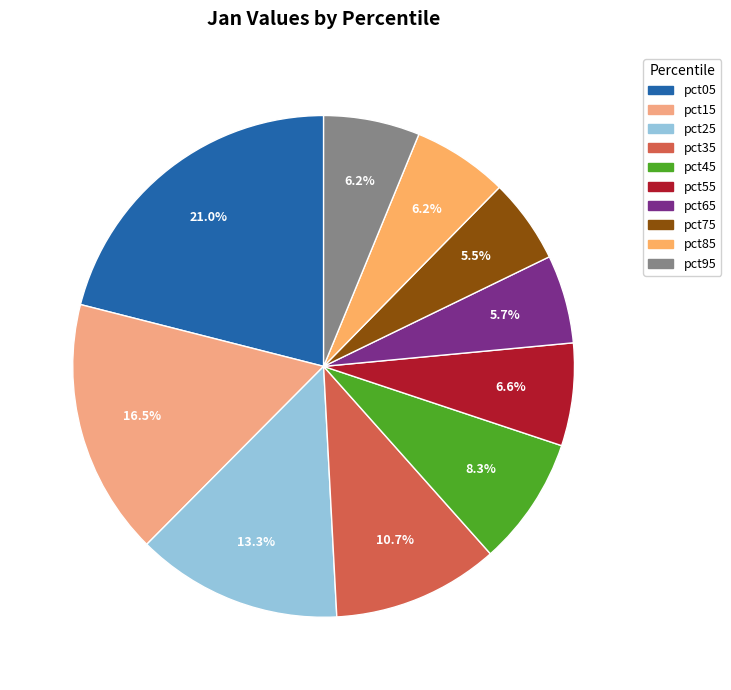

To the nearest percent, what is the difference between the pct25 and pct35 slice percentages?

3%